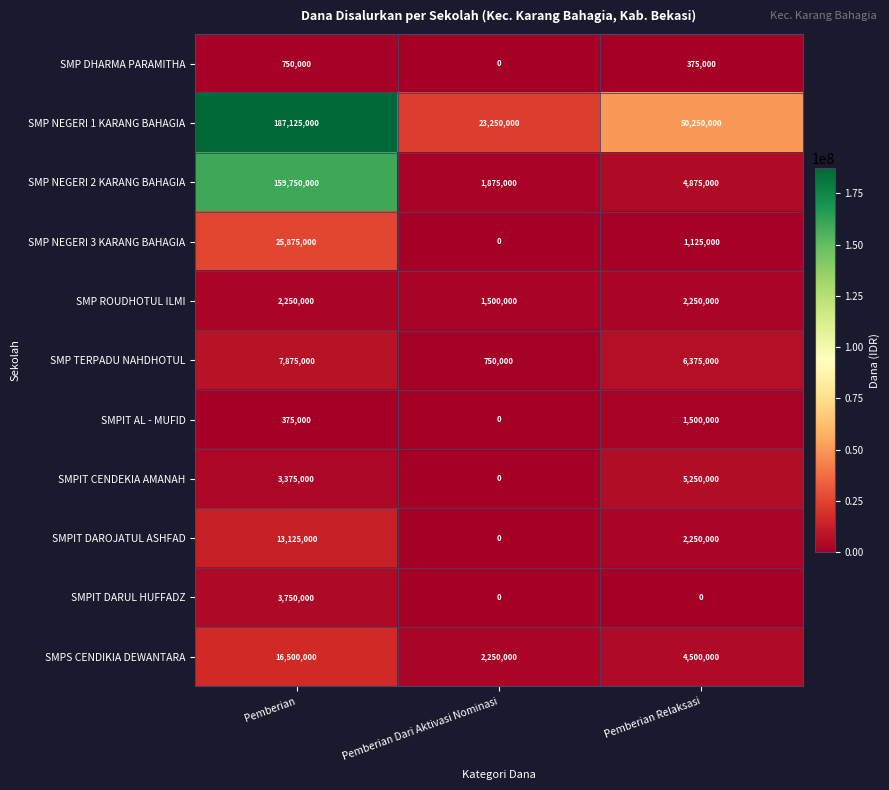

Is it true that SMPS CENDIKIA DEWANTARA equals 7348124 at Pemberian?

False